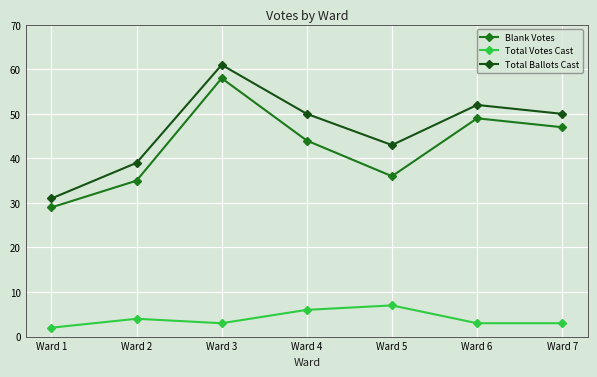

Reading left to right, what are all the values shown in this chart?

Blank Votes: Ward 1=29	Ward 2=35	Ward 3=58	Ward 4=44	Ward 5=36	Ward 6=49	Ward 7=47
Total Votes Cast: Ward 1=2	Ward 2=4	Ward 3=3	Ward 4=6	Ward 5=7	Ward 6=3	Ward 7=3
Total Ballots Cast: Ward 1=31	Ward 2=39	Ward 3=61	Ward 4=50	Ward 5=43	Ward 6=52	Ward 7=50